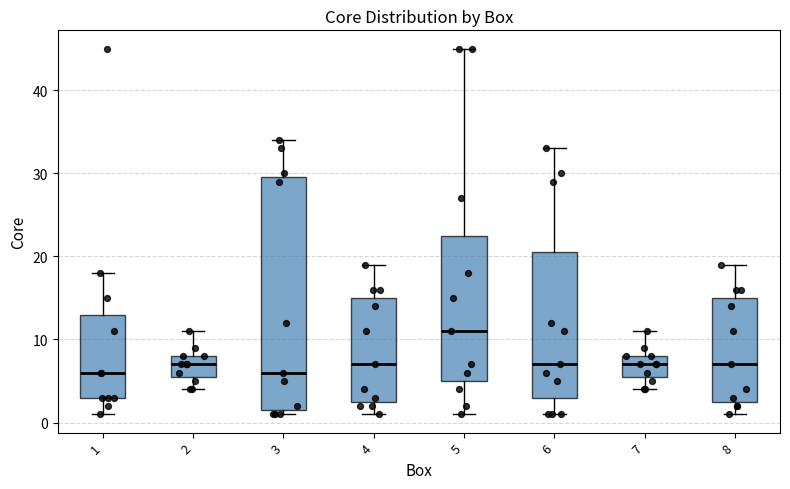

Which box is the tallest, from its lower edge to its upper edge?

3